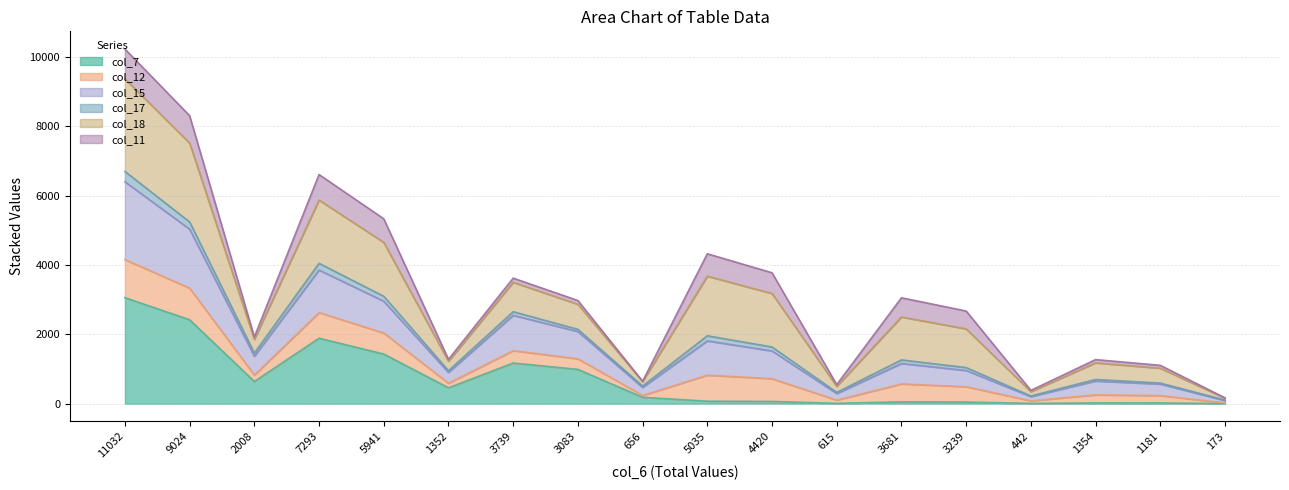

Is it true that col_17 equals 8362 at 5941?

False